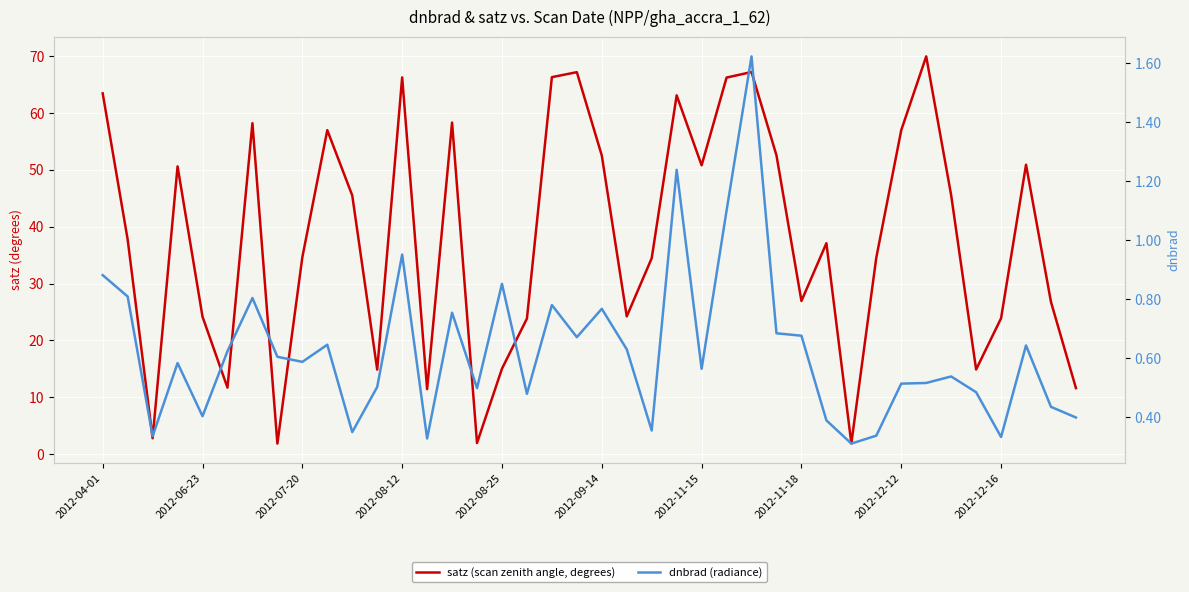

What value does the satz (scan zenith angle, degrees) series have at 14?

58.3